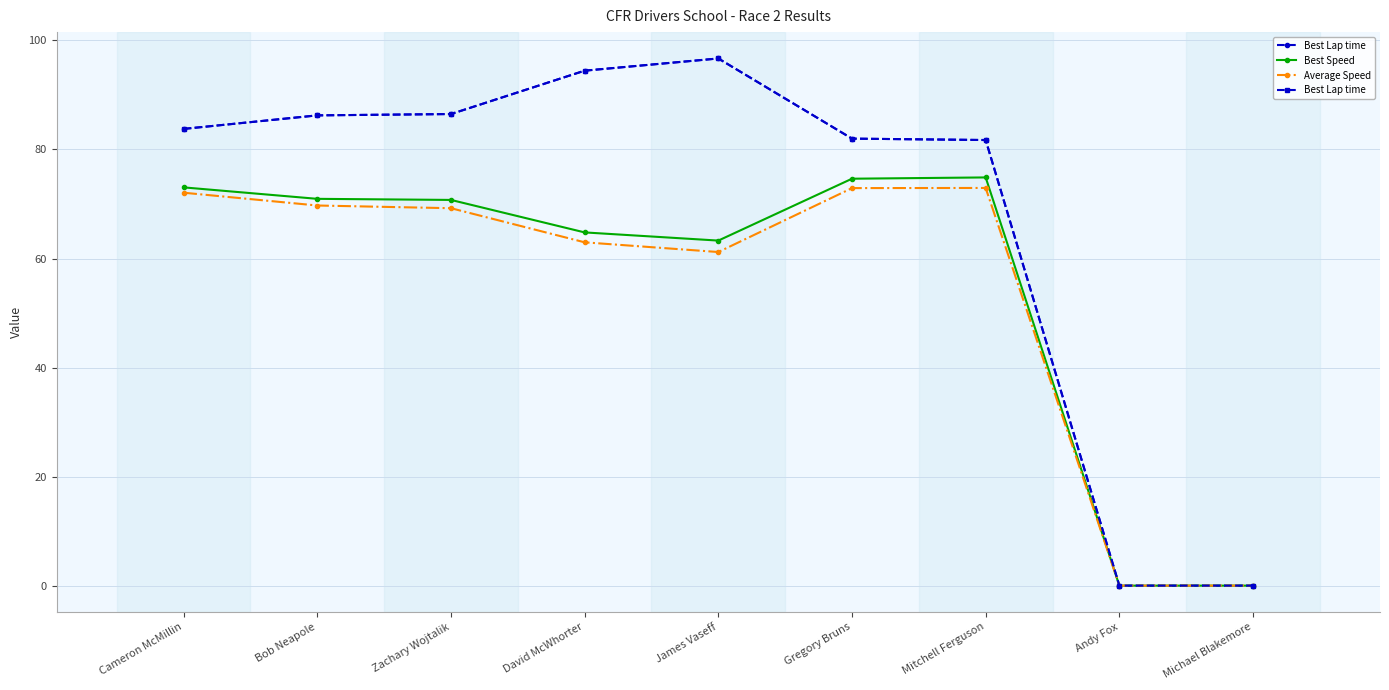

Is the value of Average Speed at Cameron McMillin greater than the value of Best Speed at Zachary Wojtalik?

Yes